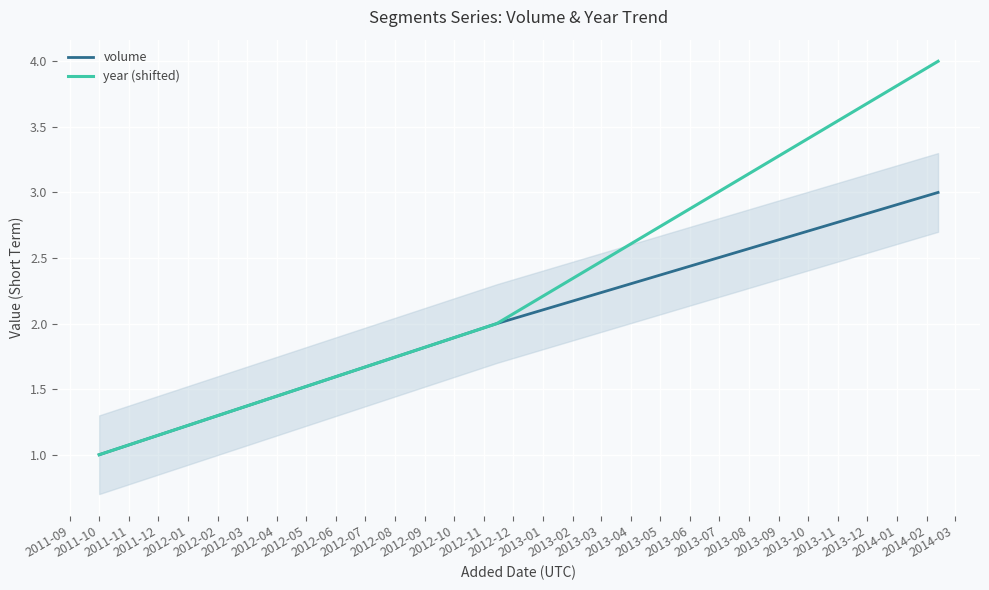

What is the smallest value displayed?

1